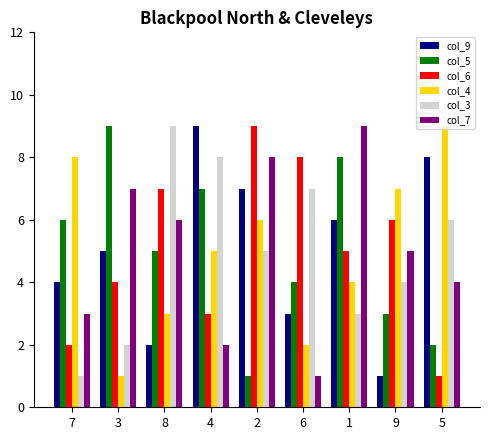

Is it true that col_9 equals 8 at 5?

True